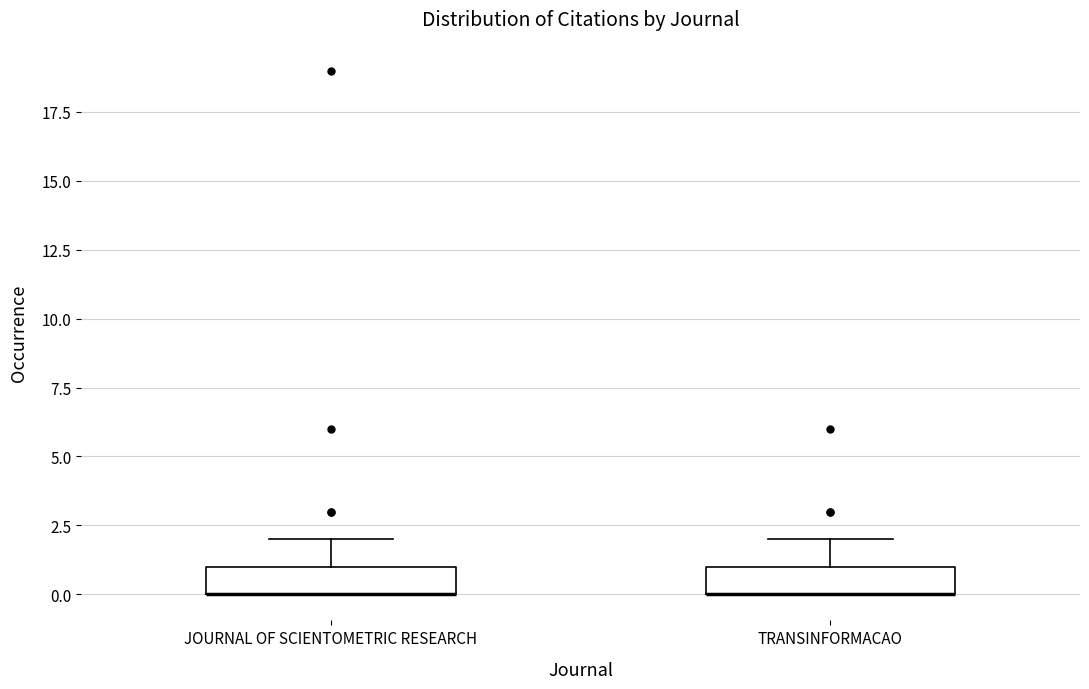

Where does the upper whisker of the box for TRANSINFORMACAO end on the y-axis? The values are not printed on the chart, so give them approximately, as read against the axis.

2